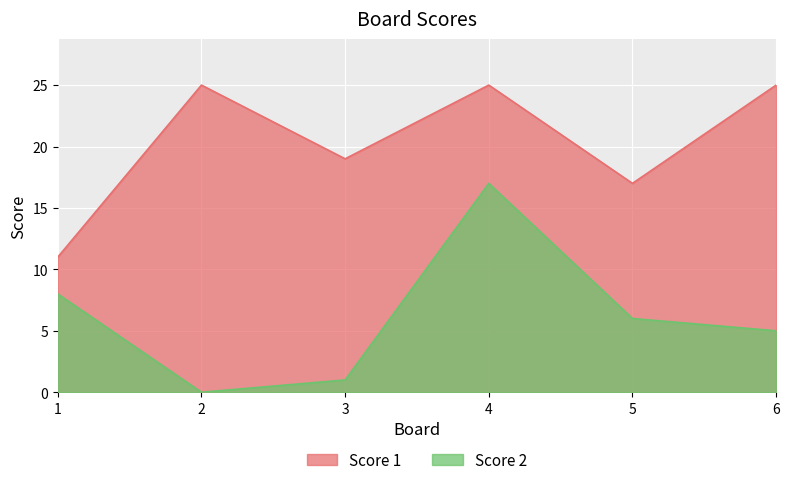

At which label does Score 2 reach its peak?

4